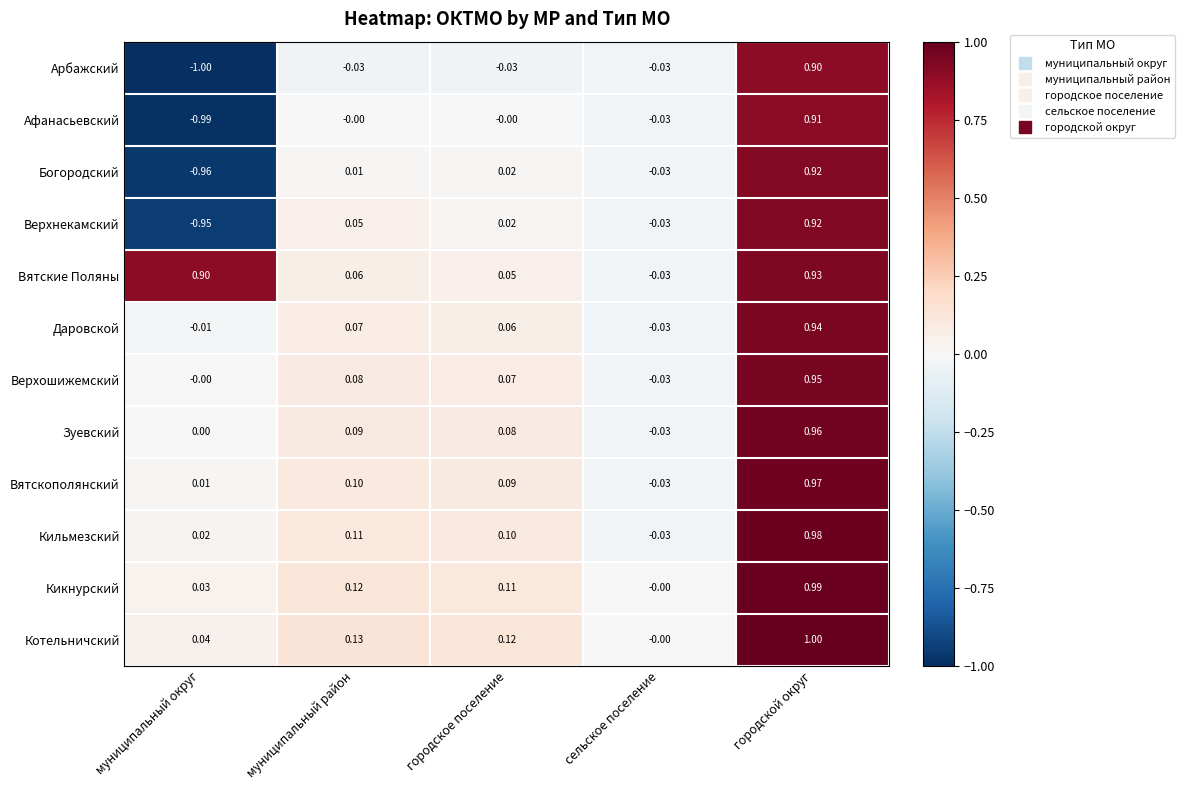

Which category has the highest value in the Вятскополянский series?

городской округ